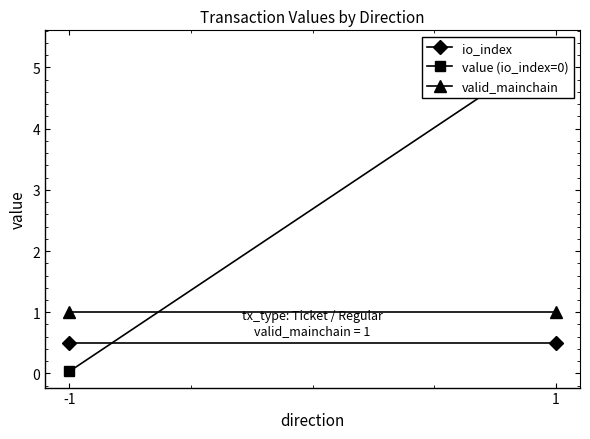

Which series changed the most between -1 and 1?

value (io_index=0)